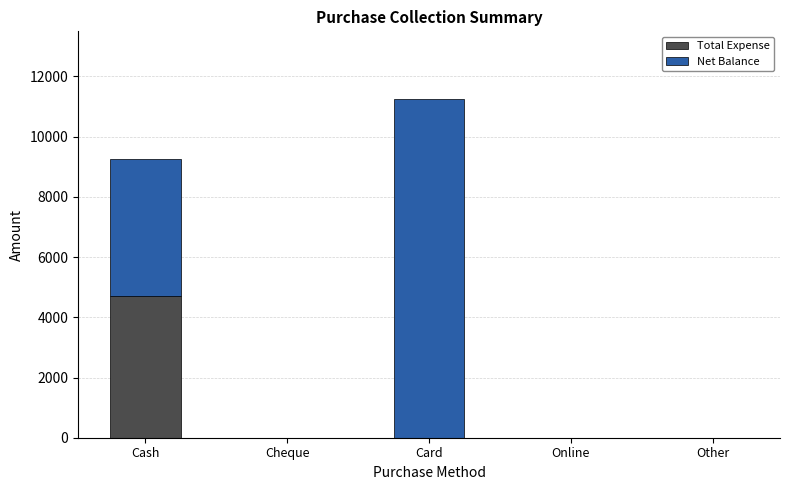

The Total Expense series shows 2754 at Cash. True or false?

False